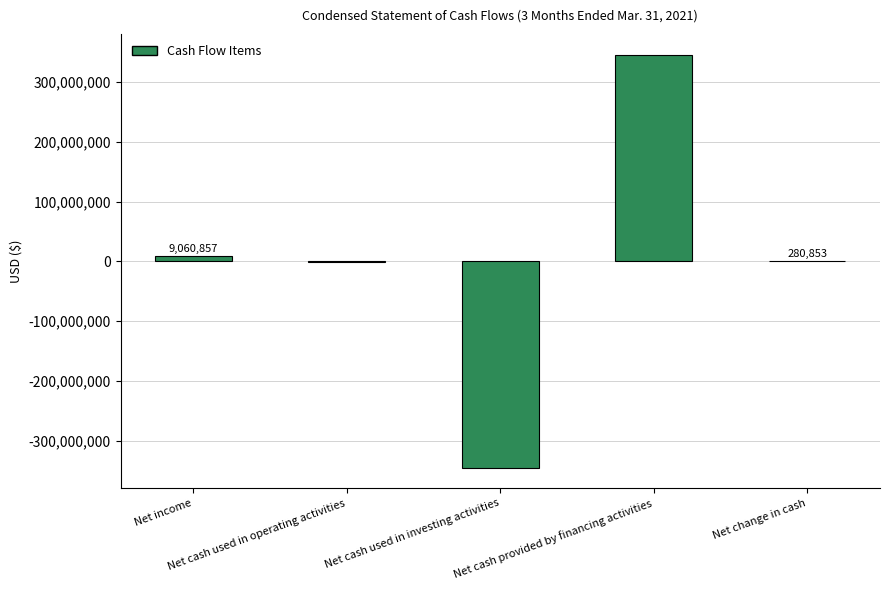

At which label does the data first exceed 280853?

Net income